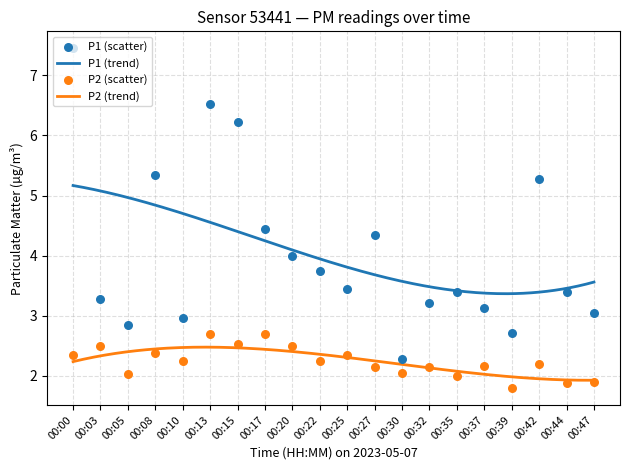

Which series has the largest total across all categories?

P1